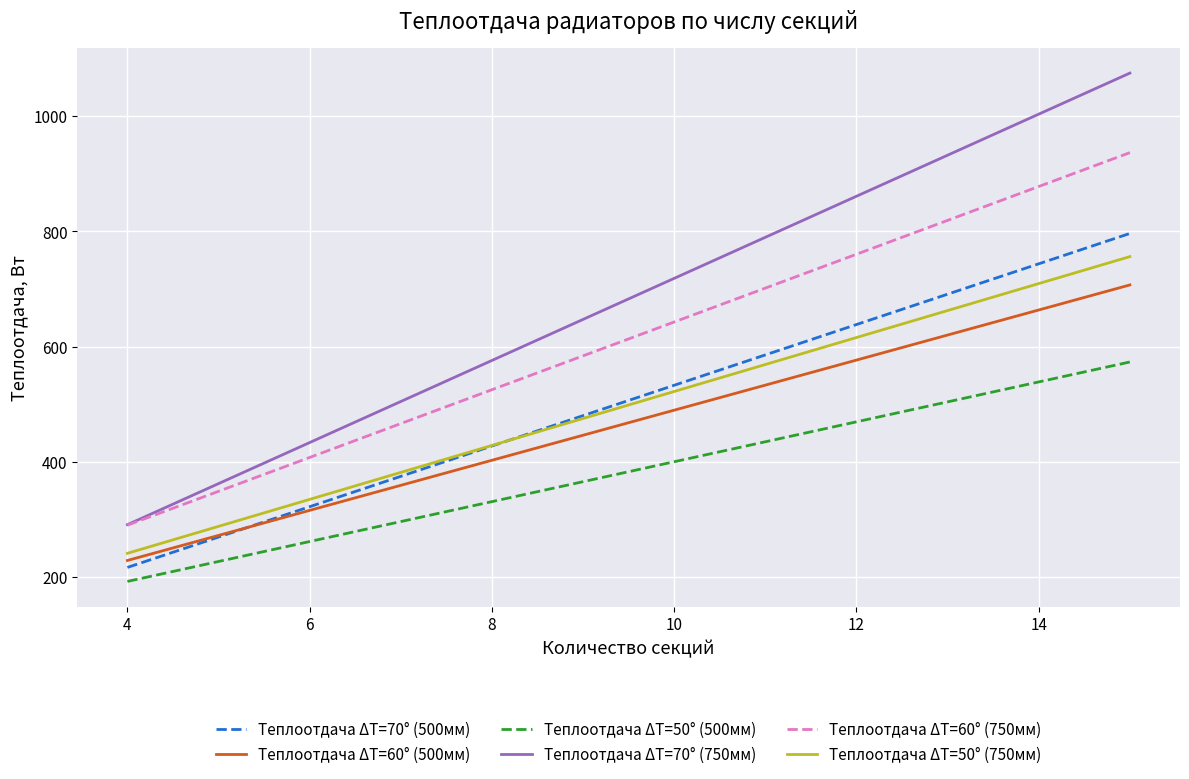

True or false: Теплоотдача ΔT=70° (750мм) and Теплоотдача ΔT=50° (500мм) cross at least once.

False